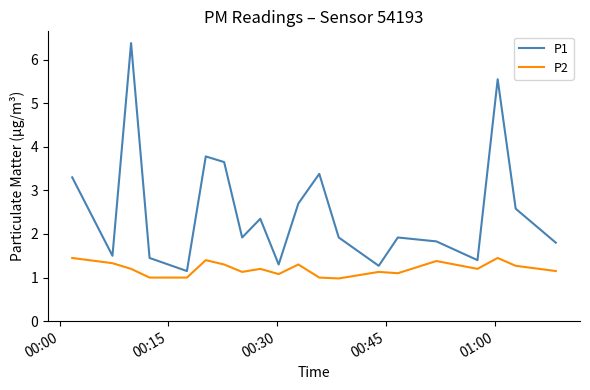

What is the minimum value shown in the chart?

1.0